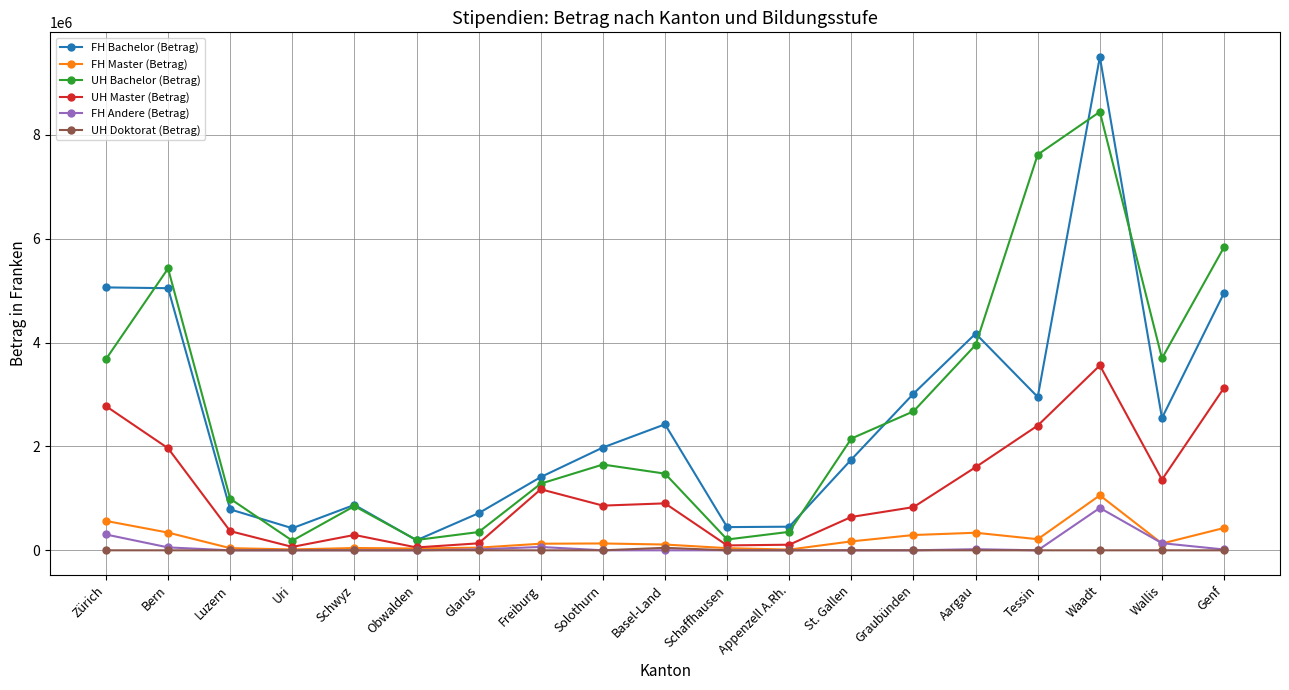

How many lines are shown in the chart?

6